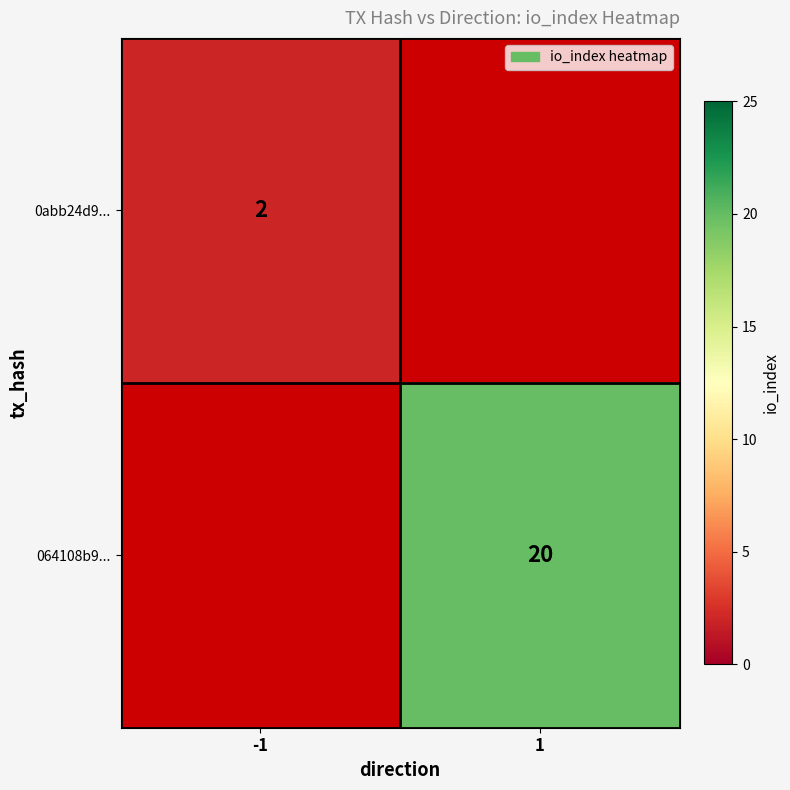

At how many categories does at least one series exceed 11?

1